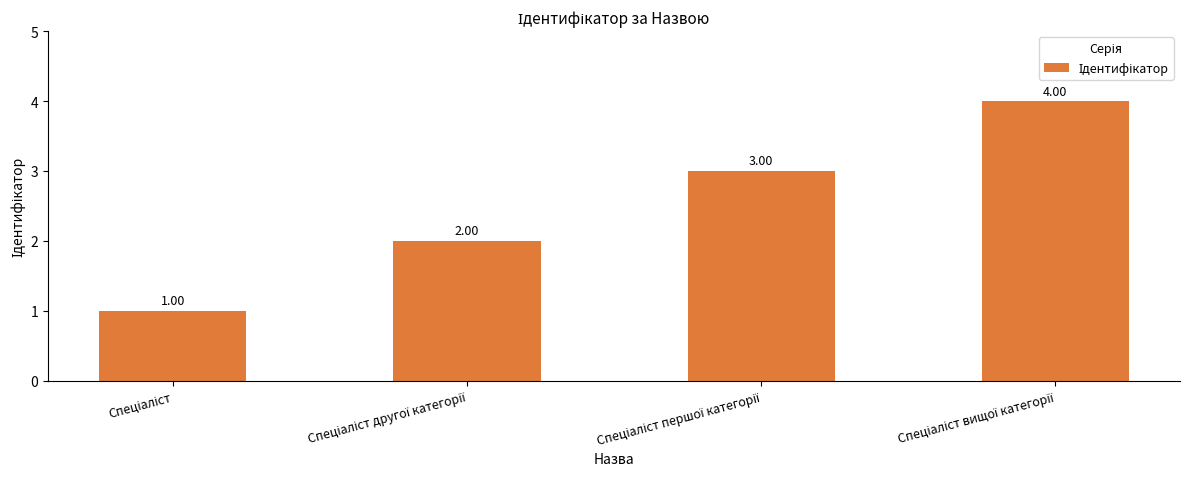

What is the difference between the maximum and minimum values?

3